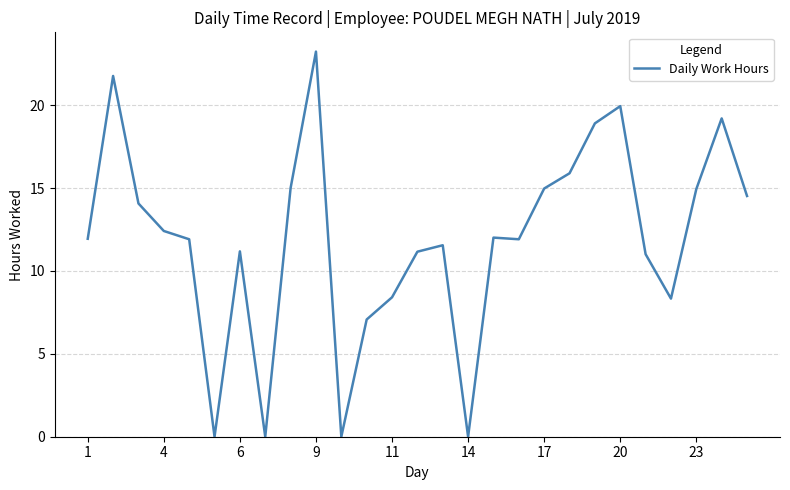

What is the difference between the maximum and minimum values?

23.2